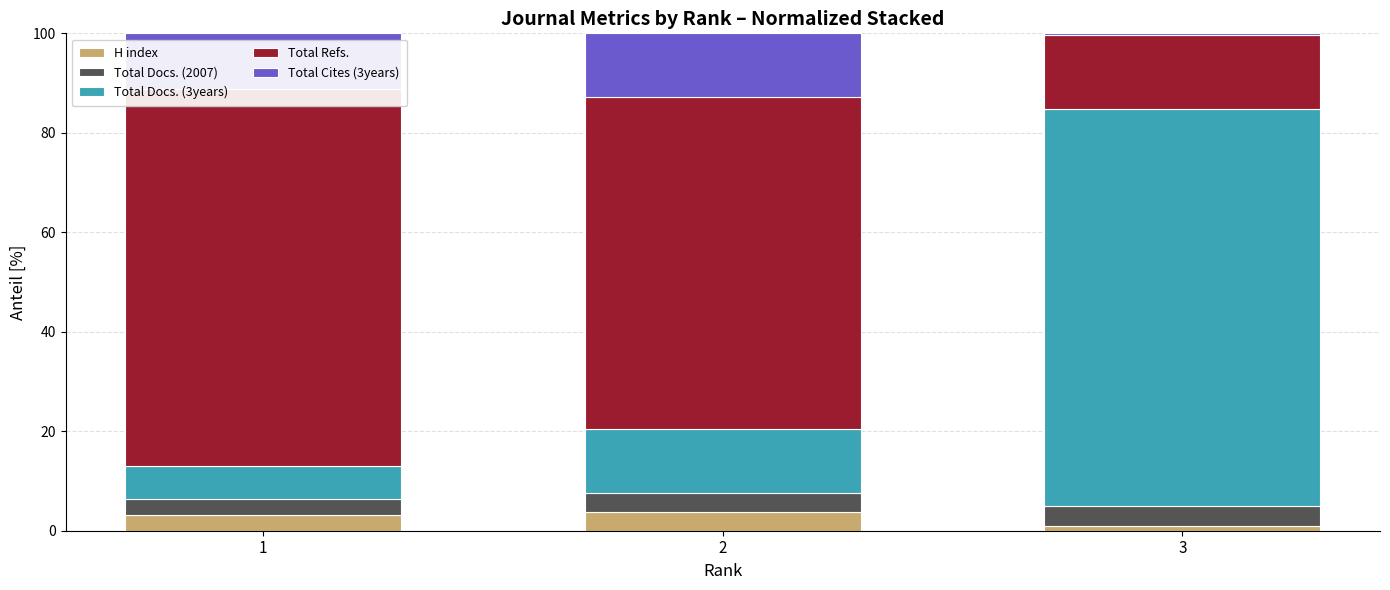

Read the Total Cites (3years) value at 2.

12.8